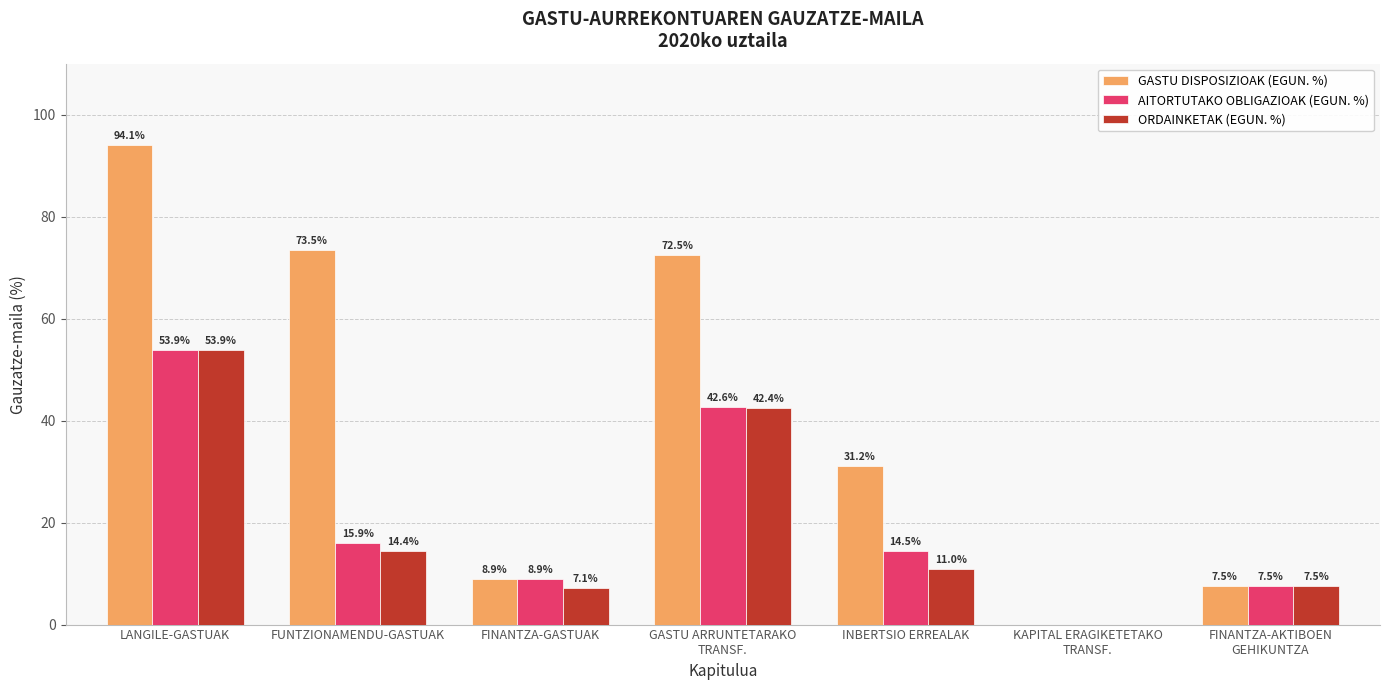

True or false: ORDAINKETAK (EGUN. %) has a value of 53.9 at LANGILE-GASTUAK.

True